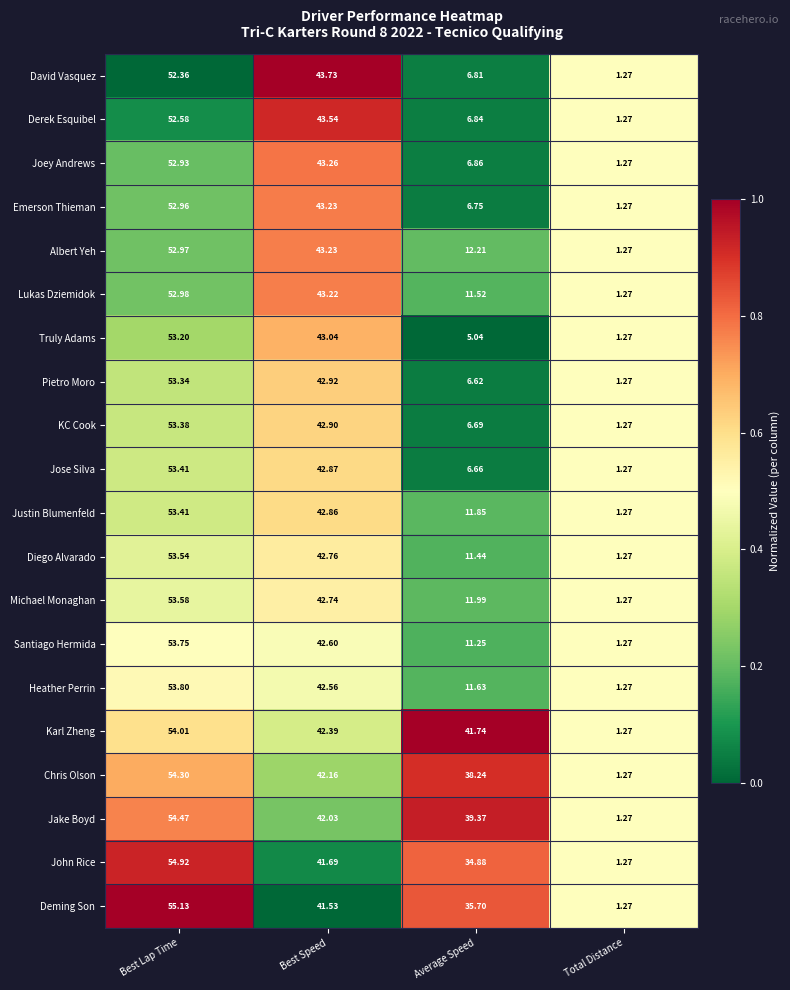

At which label does Deming Son reach its peak?

Best Lap Time